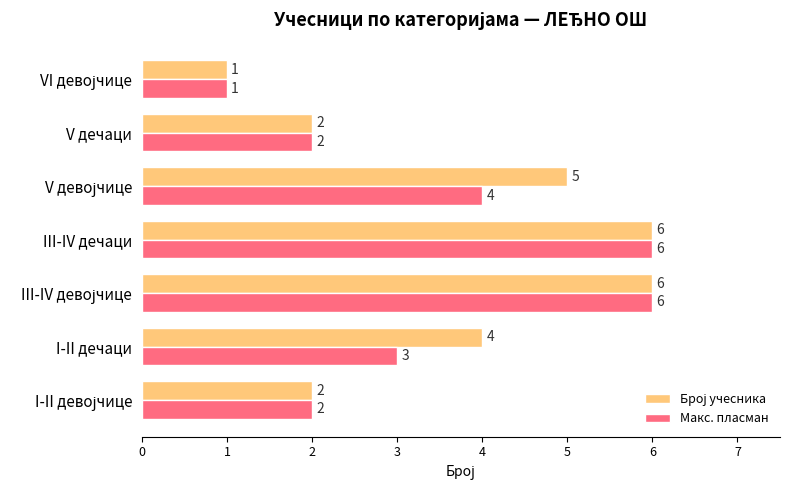

Is it true that Макс. пласман equals 3 at I-II дечаци?

True